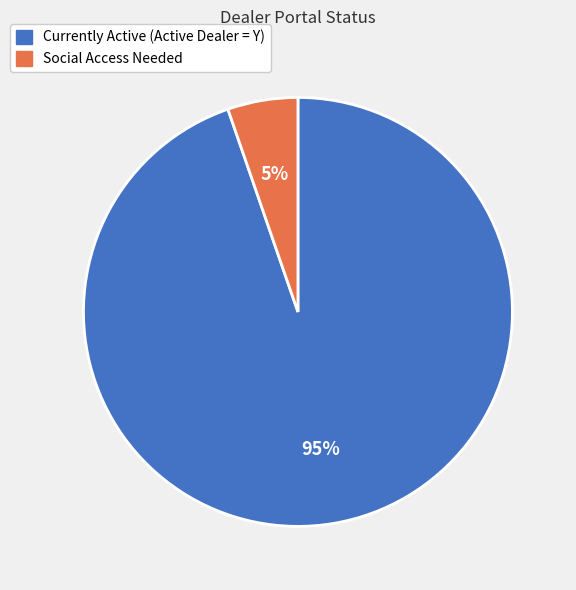

Does Currently Active (Active Dealer = Y) represent more than half of the total?

Yes